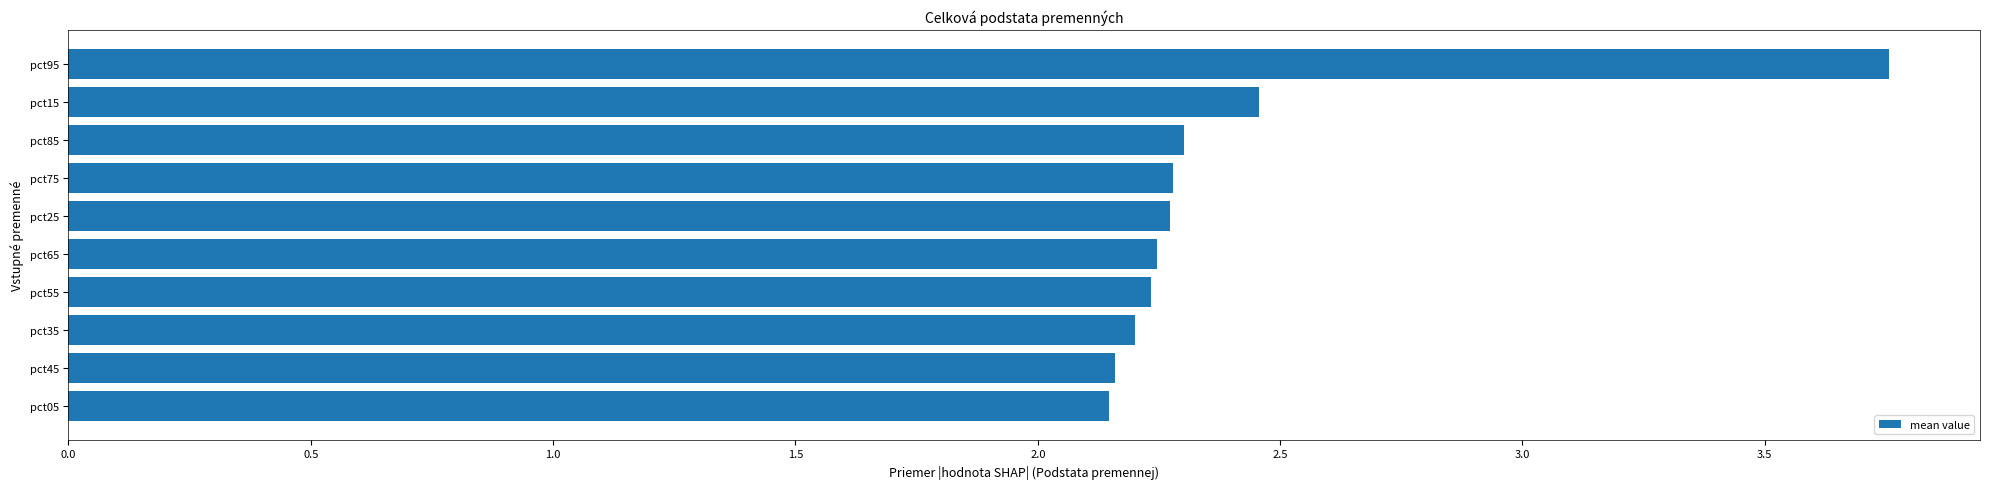

How many categories are shown in the chart?

10